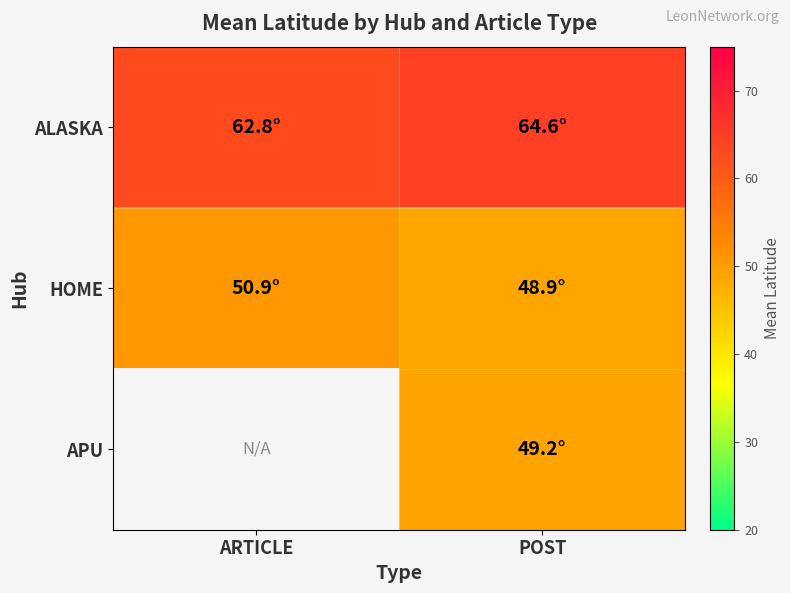

How many data points in HOME are less than 50?

1